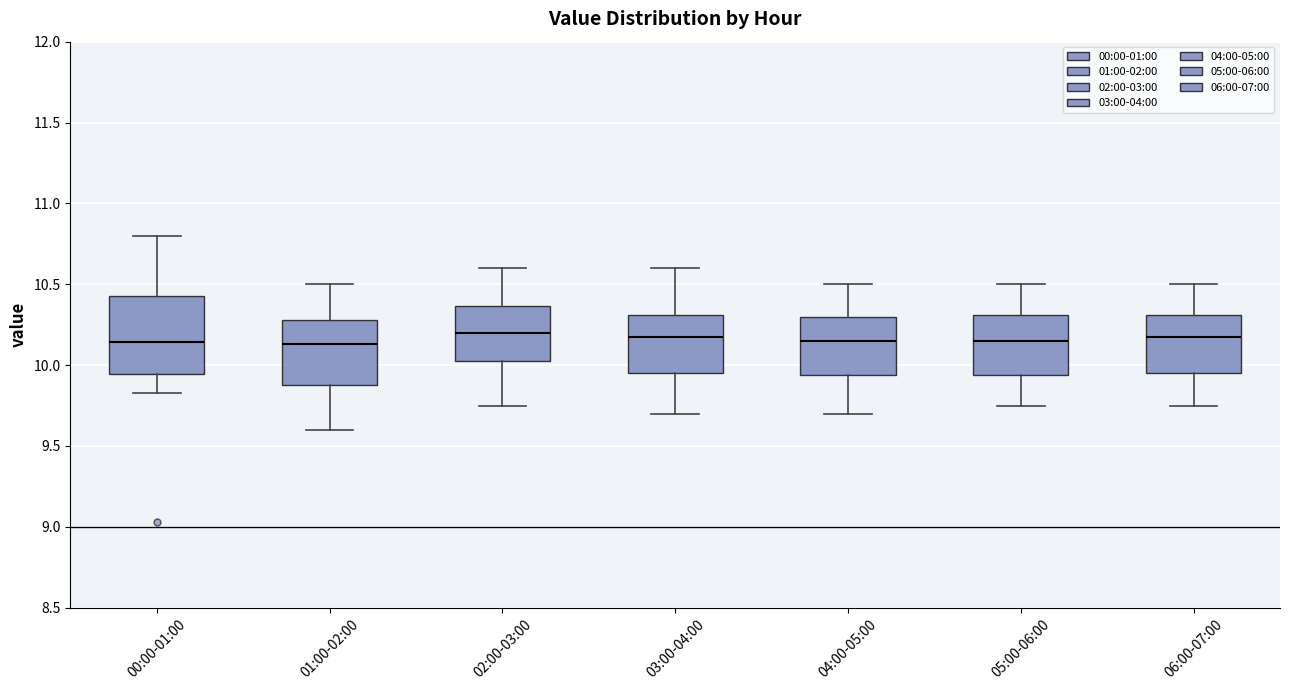

Where does the median line of the box for 03:00-04:00 sit on the y-axis? The values are not printed on the chart, so give them approximately, as read against the axis.

10.20